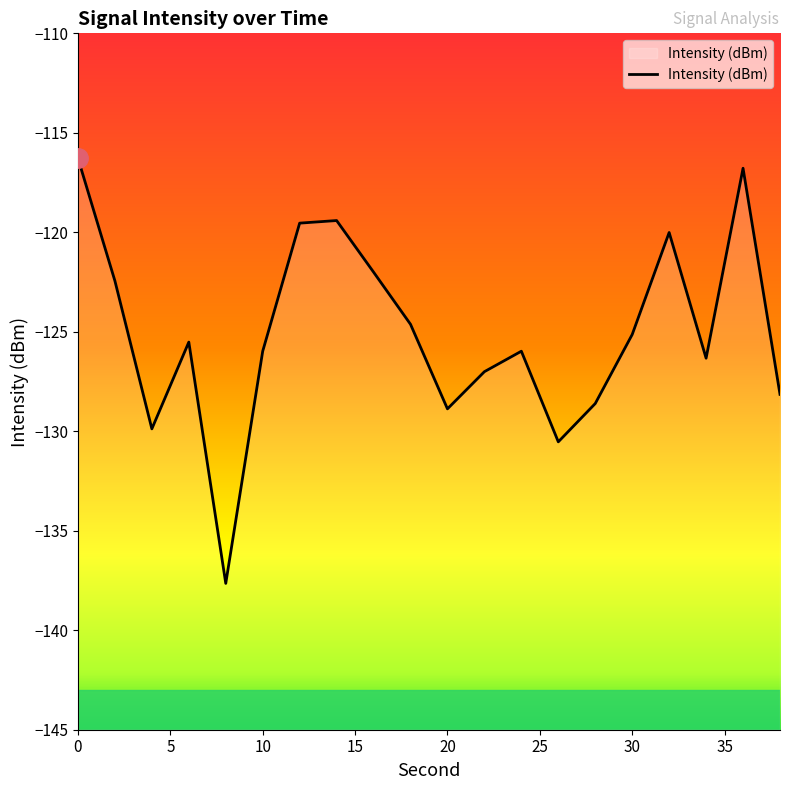

What is the difference between the maximum and minimum values?

21.4